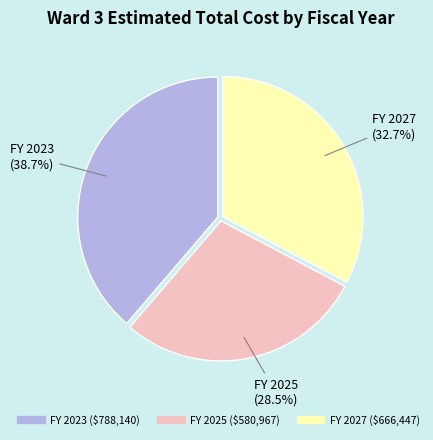

What is the total percentage of FY 2025 and FY 2027?

61.3%